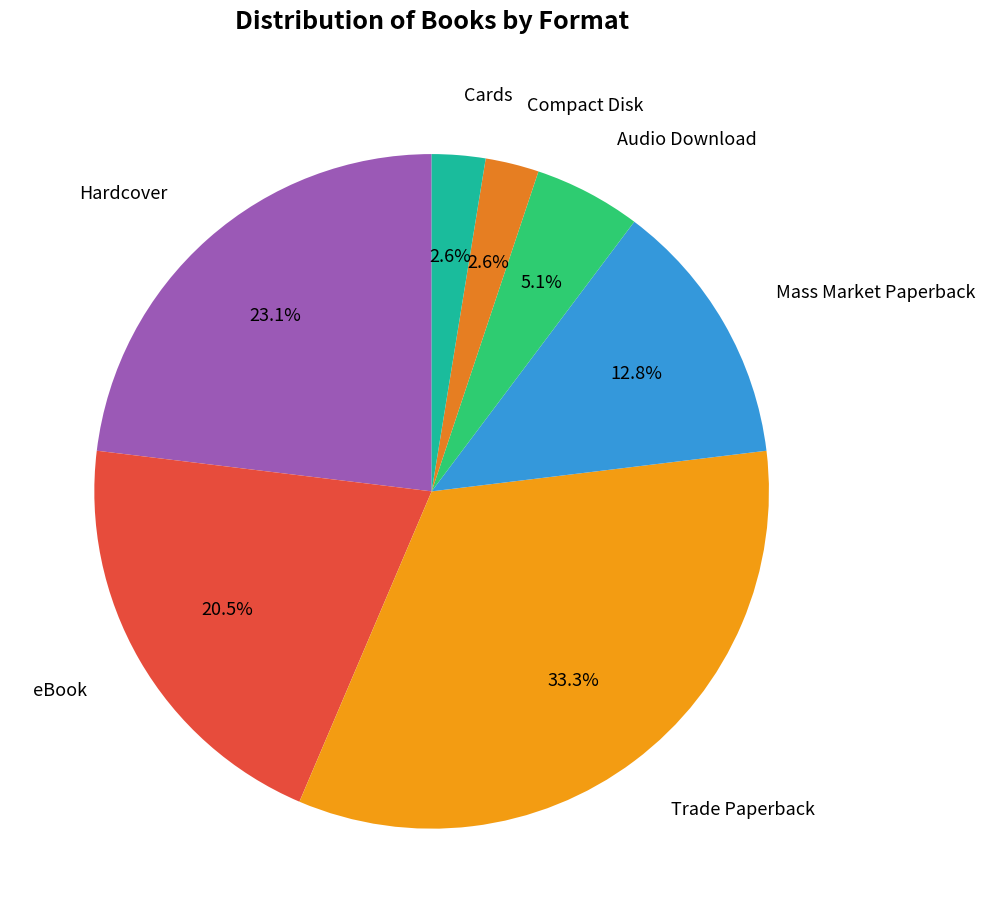

How many segments does this pie chart have?

7